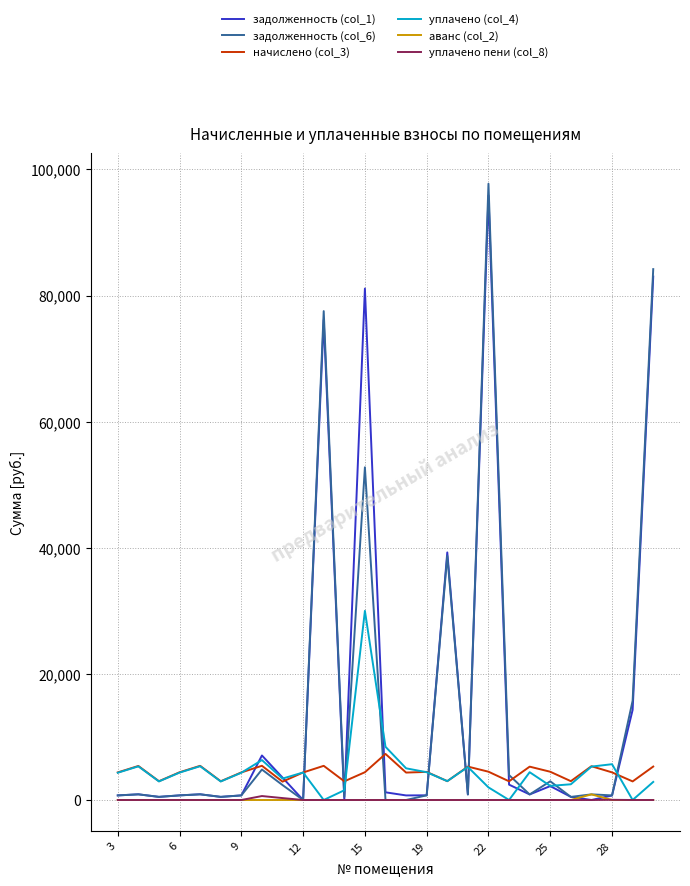

Which series has the widest spread of values?

задолженность (col_6)